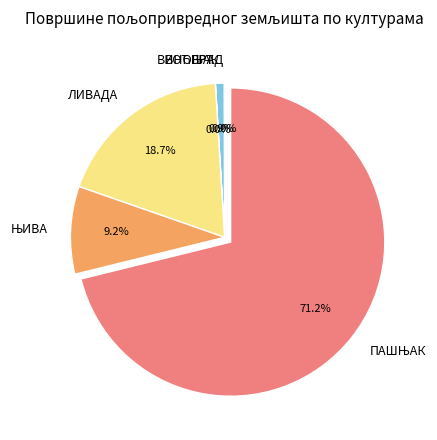

What portion of the pie excludes ЛИВАДА?

81.3%